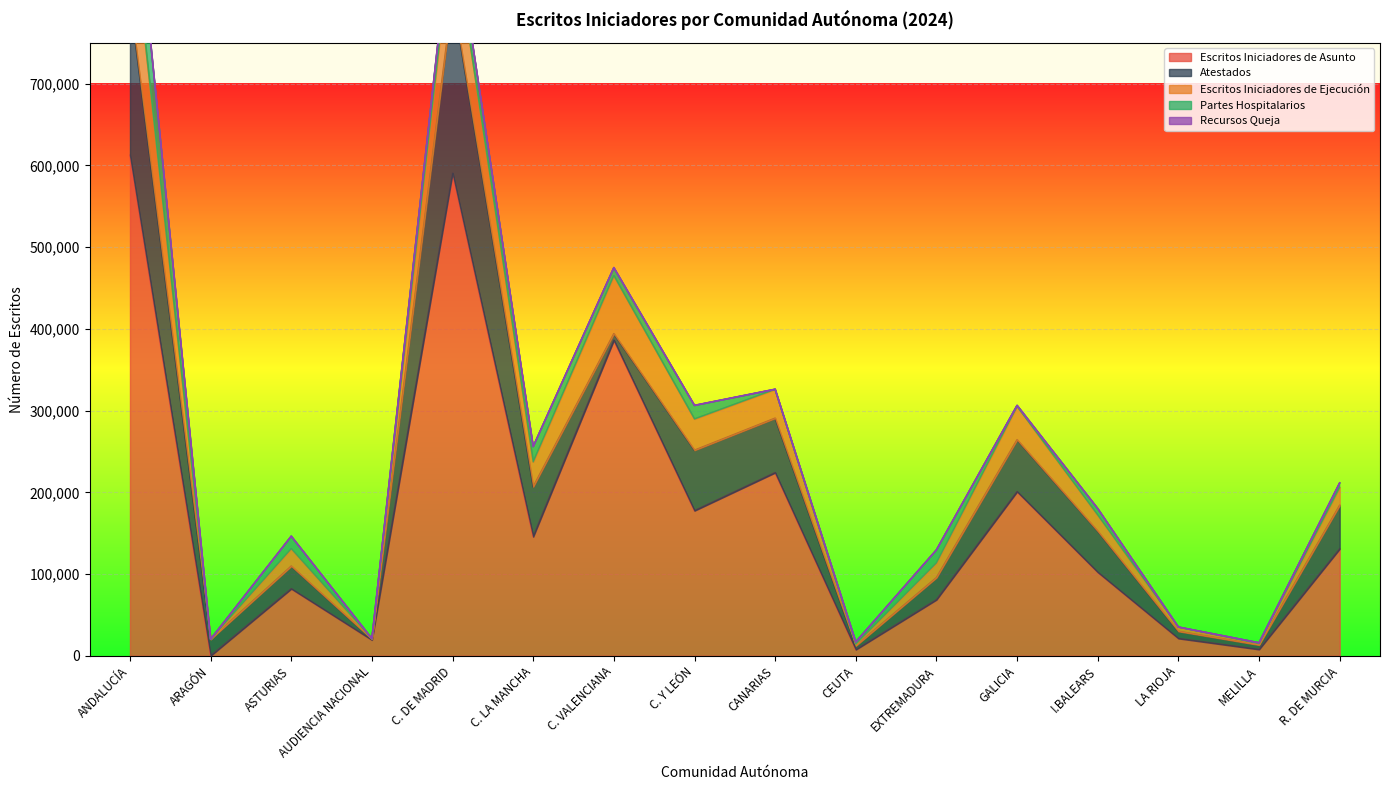

What is the label of the 15th point from the left?

MELILLA